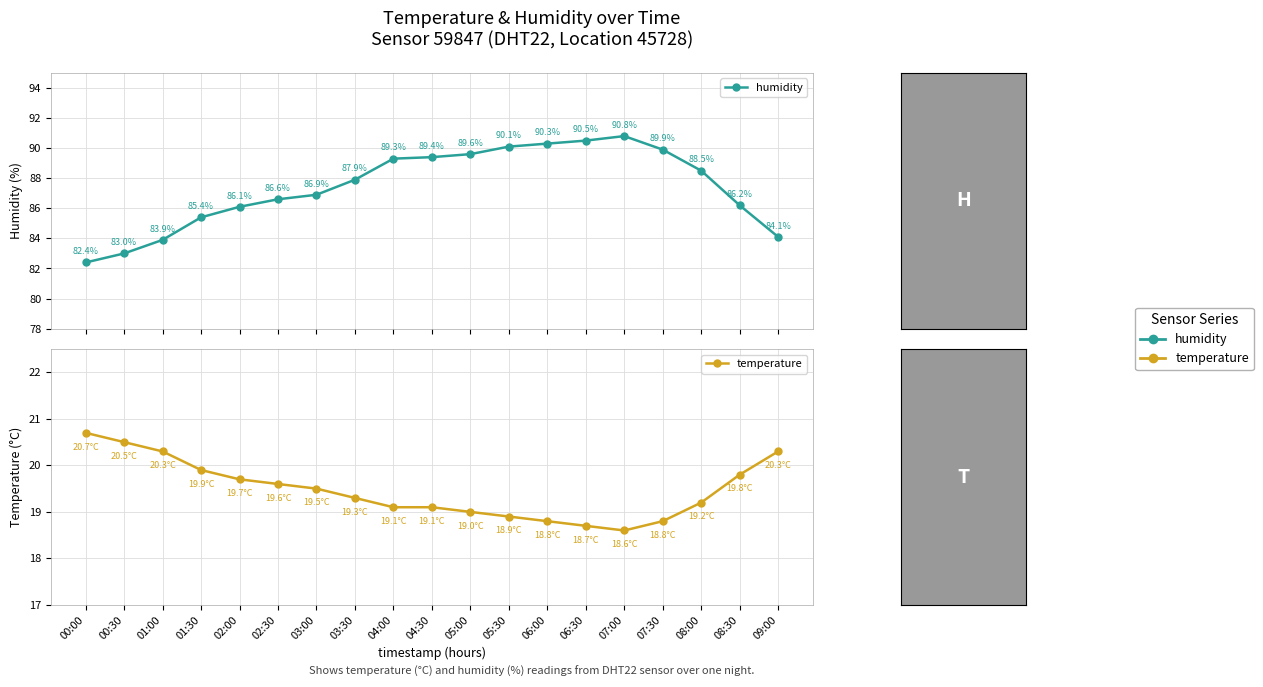

True or false: temperature and humidity cross at least once.

False